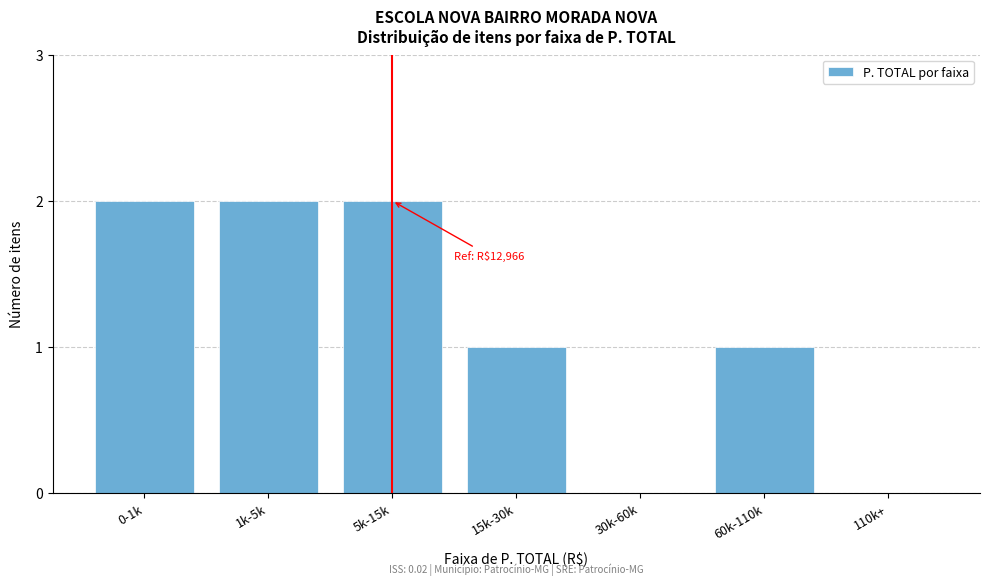

Reading left to right, what are all the values shown in this chart?

0-1k=2	1k-5k=2	5k-15k=2	15k-30k=1	30k-60k=0	60k-110k=1	110k+=0